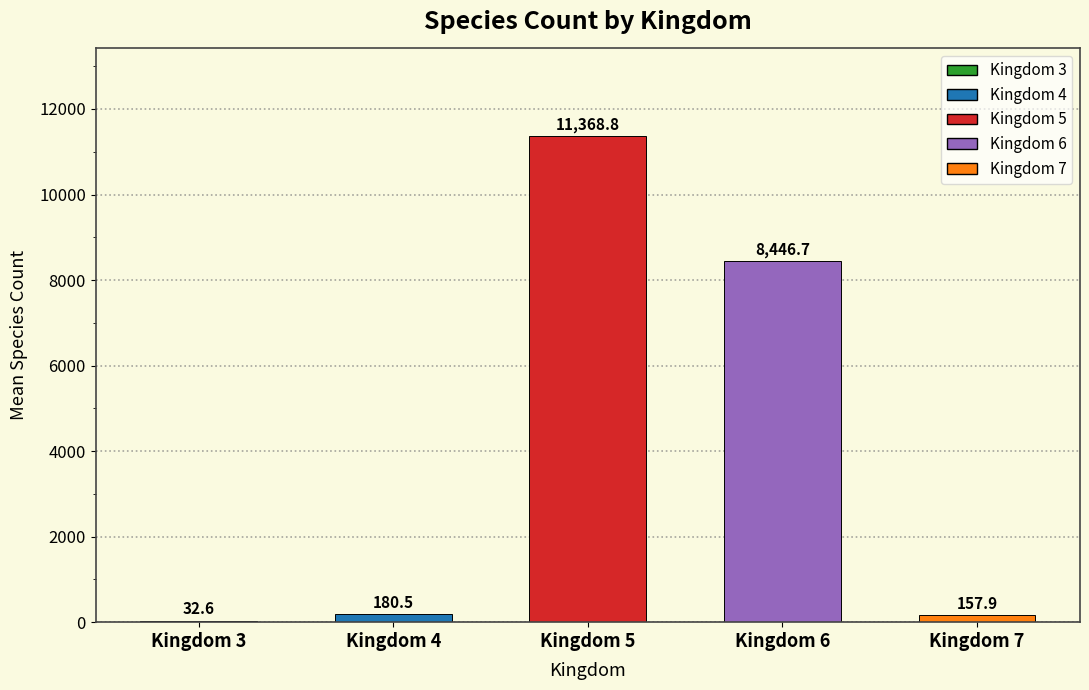

What is the change in value from Kingdom 3 to Kingdom 5?

+11336.2